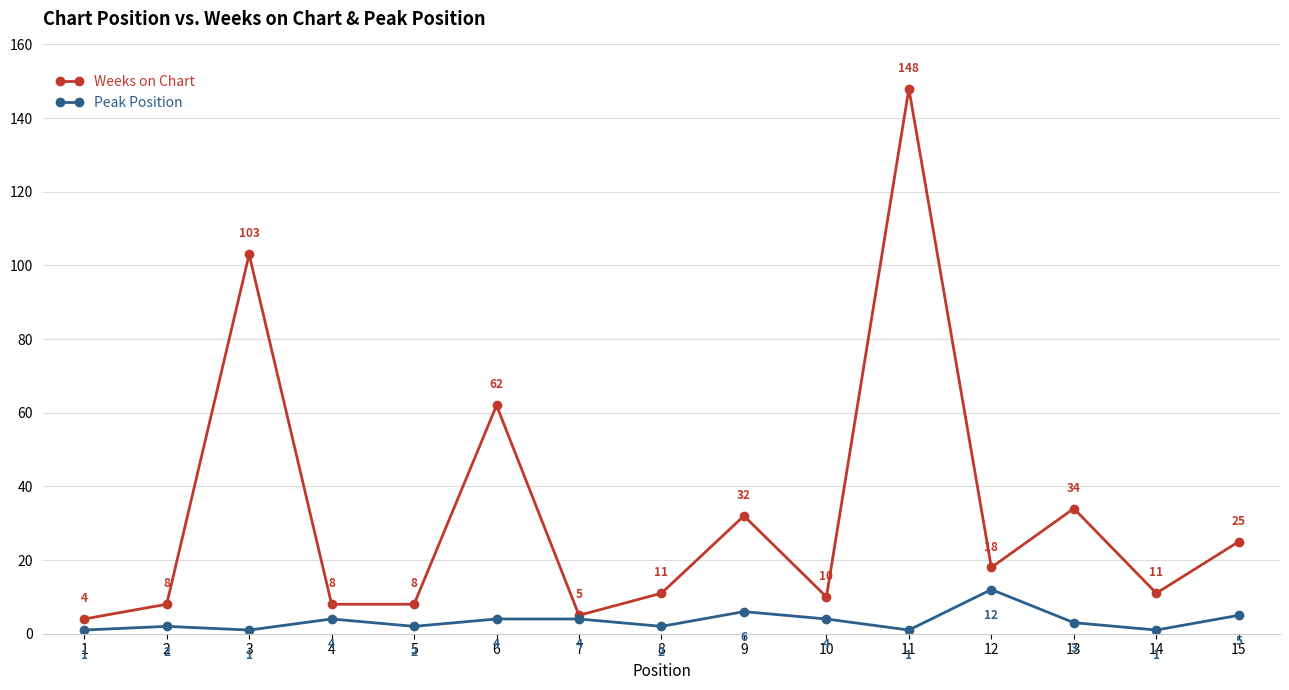

Reading right to left, what are all the values shown in this chart?

Weeks on Chart: 25	11	34	18	148	10	32	11	5	62	8	8	103	8	4
Peak Position: 5	1	3	12	1	4	6	2	4	4	2	4	1	2	1